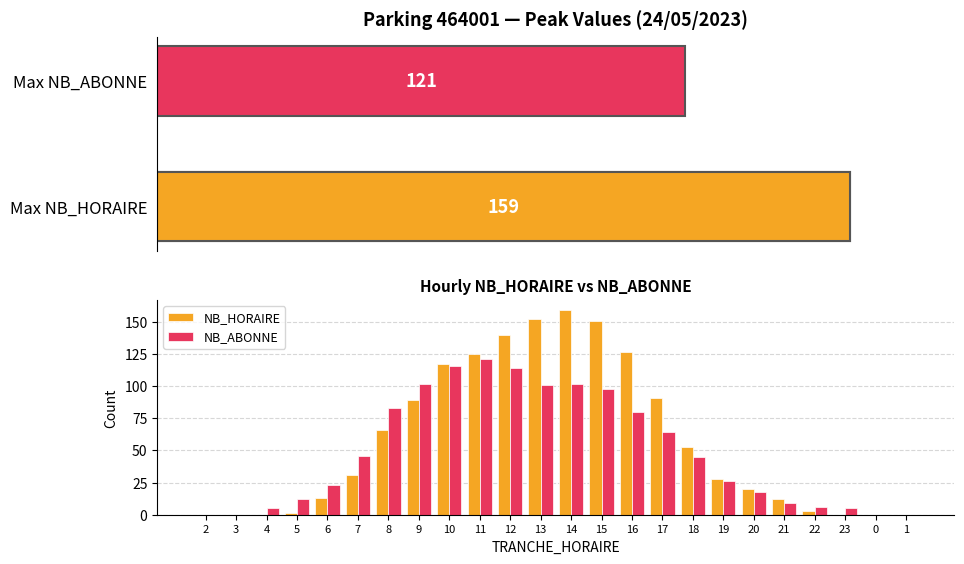

Which has a higher value, 18 or 23?

18